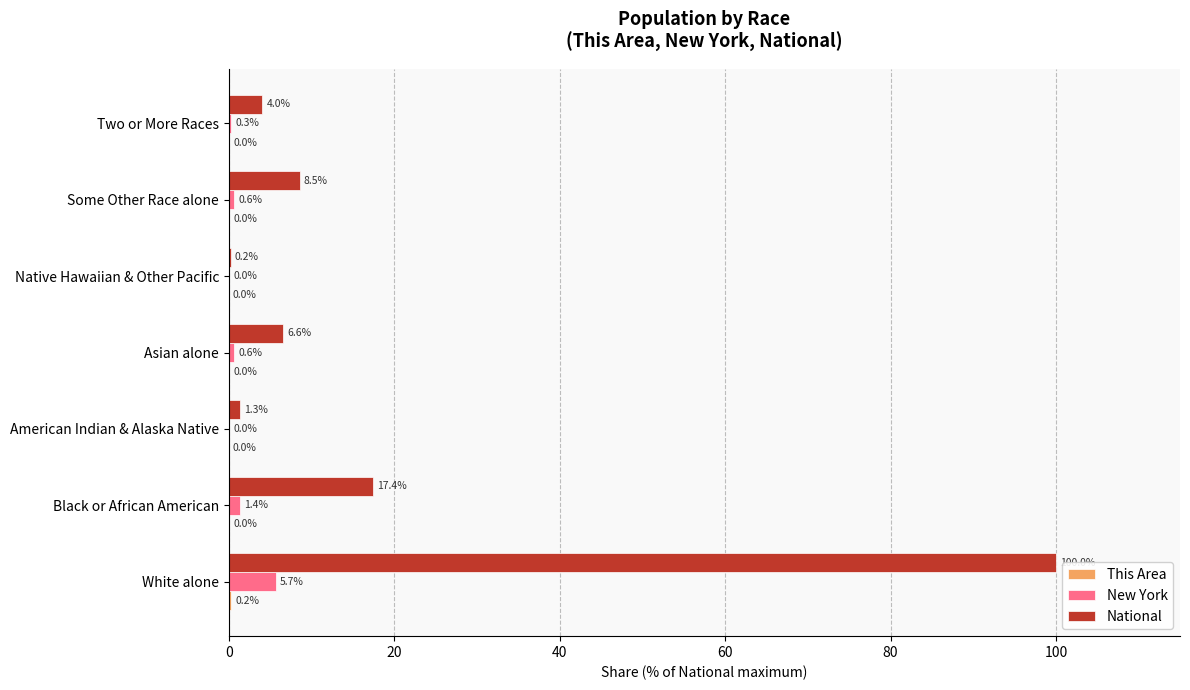

At which category is the sum across all series the highest?

White alone